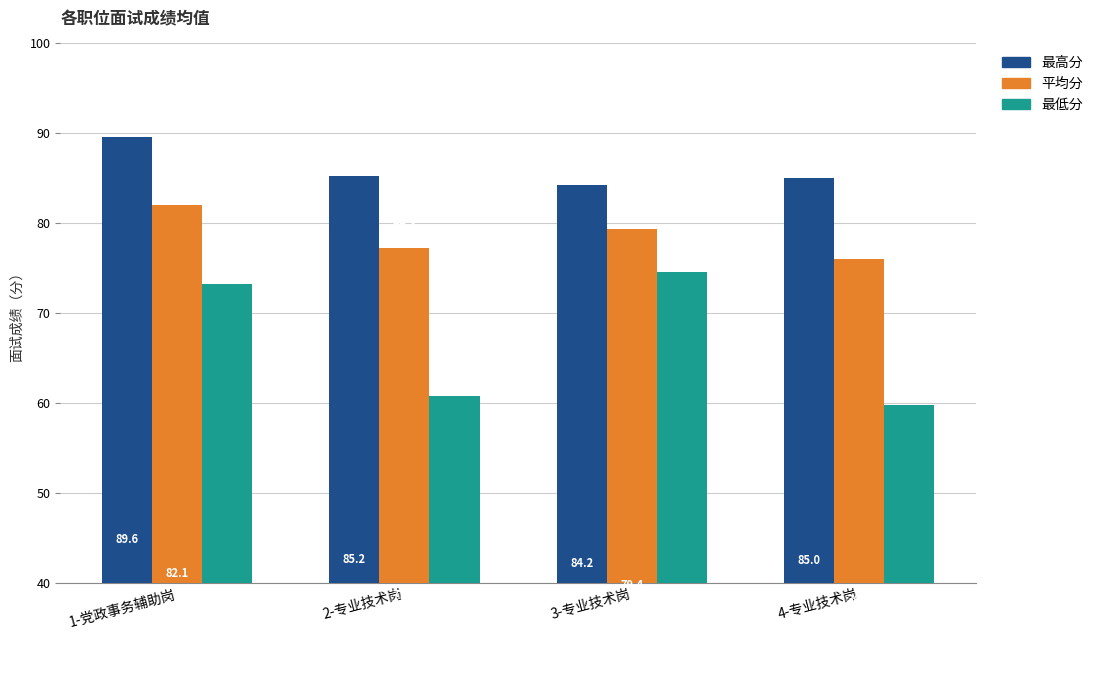

How many data points in 最高分 are less than 85?

1